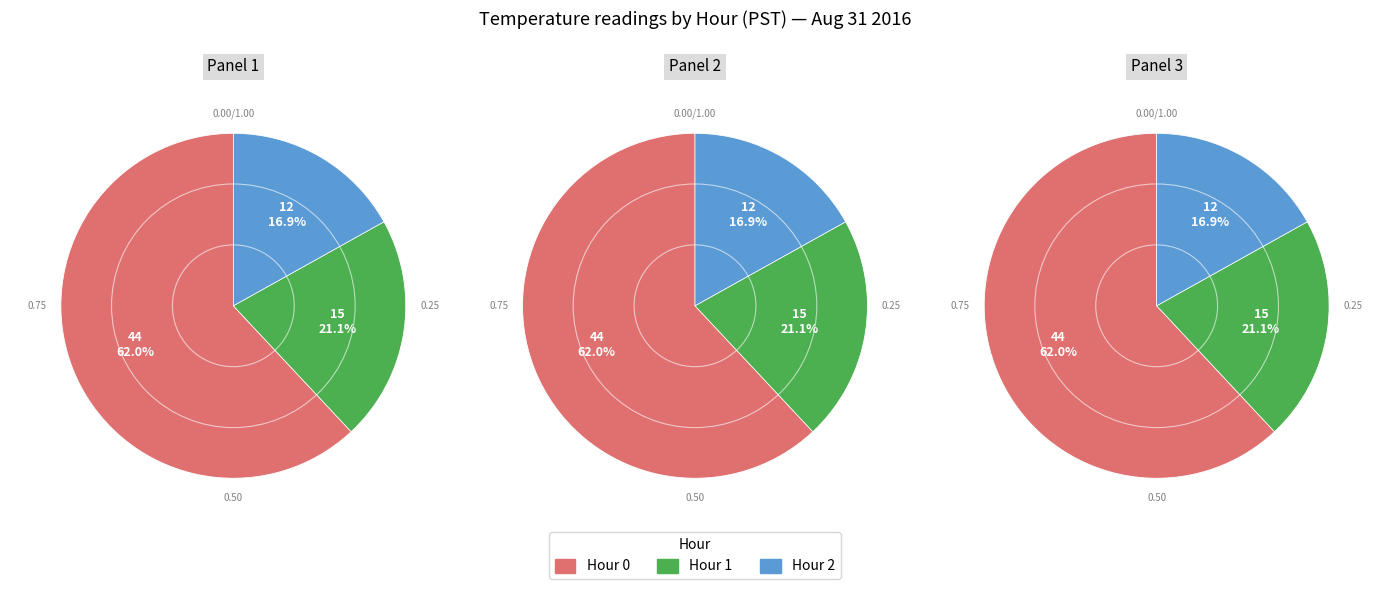

Which slice is the largest?

Hour 0